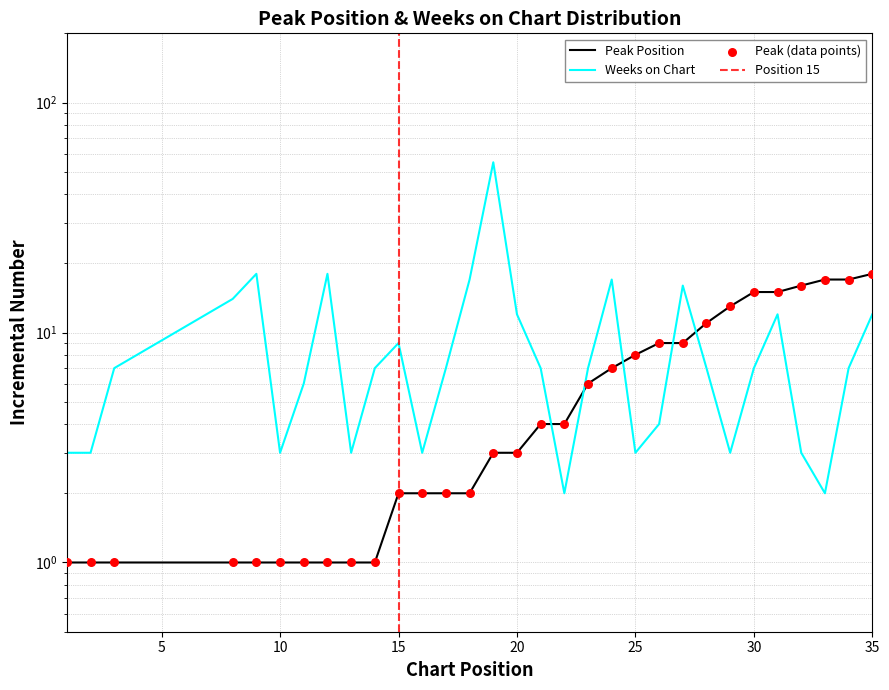

At which category is the sum across all series the highest?

19